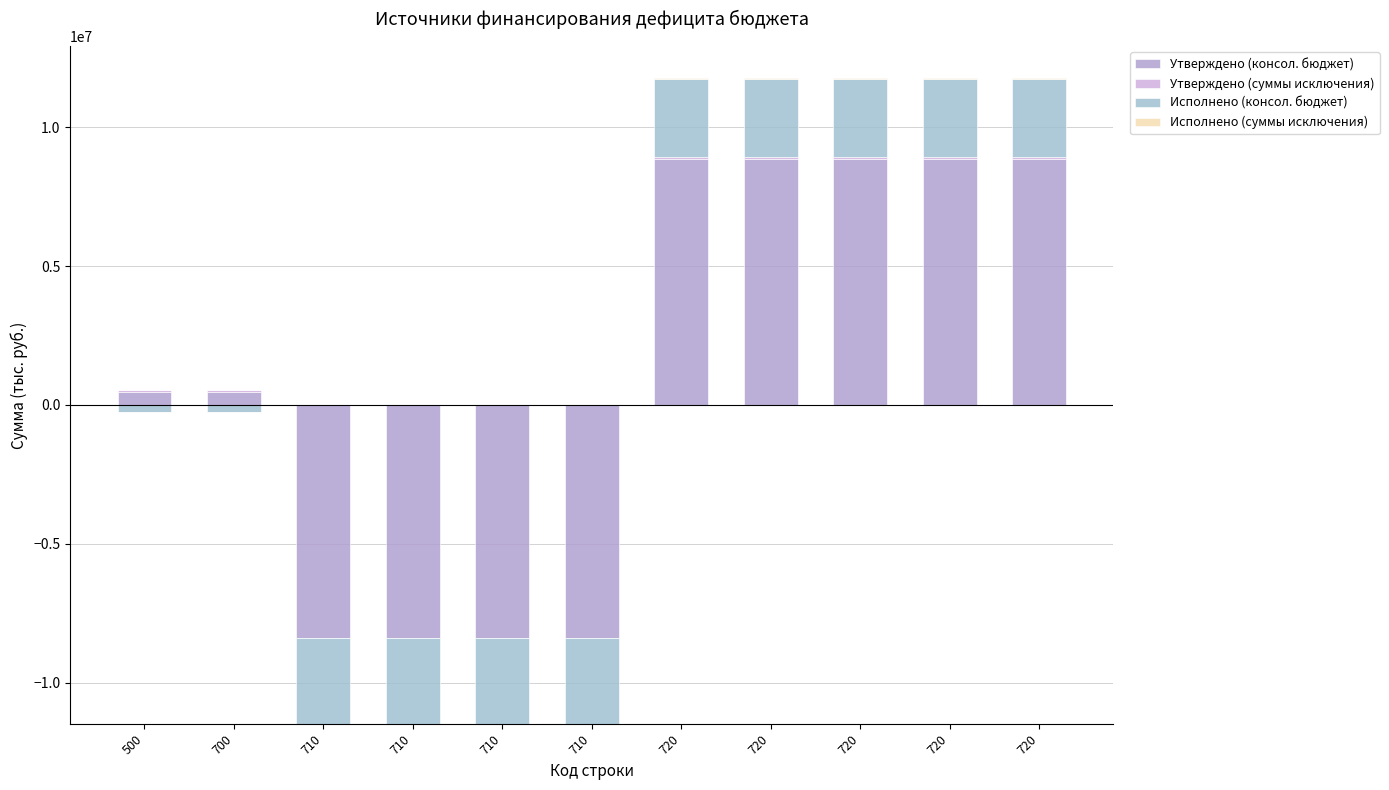

True or false: Утверждено (суммы исключения) has a value of -37069.1 at 710.

False